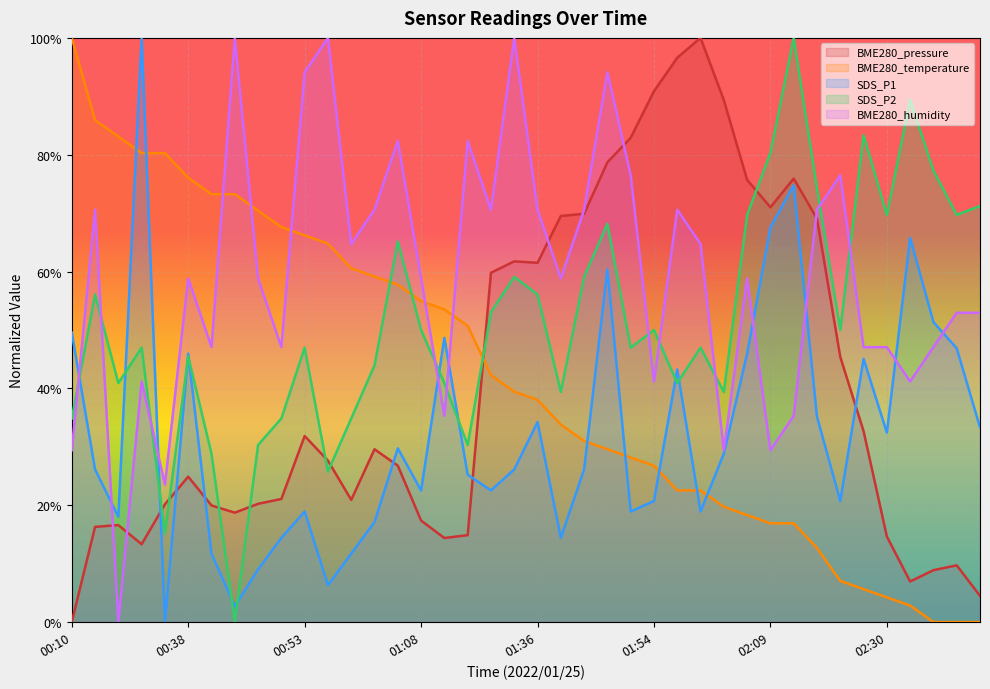

Which series changed the most between 00:41 and 02:15?

BME280_temperature